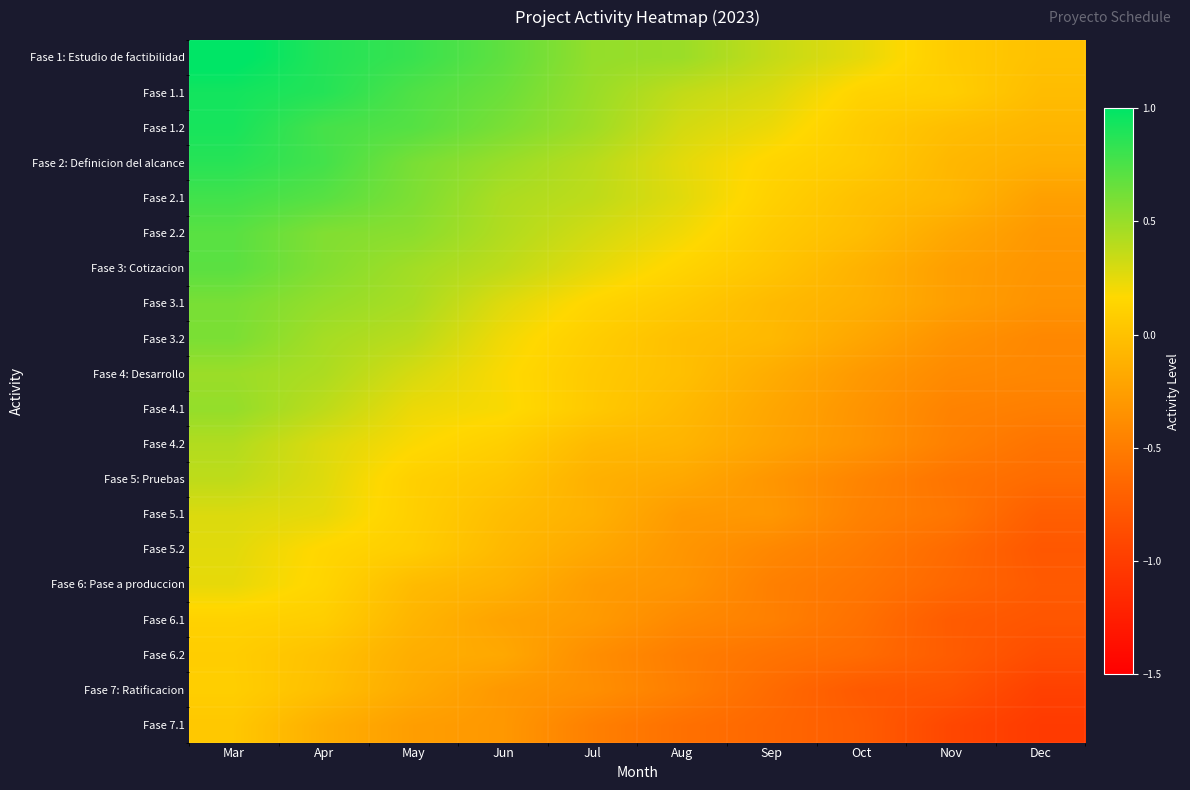

What is the total value across all series at Oct?

-5.6